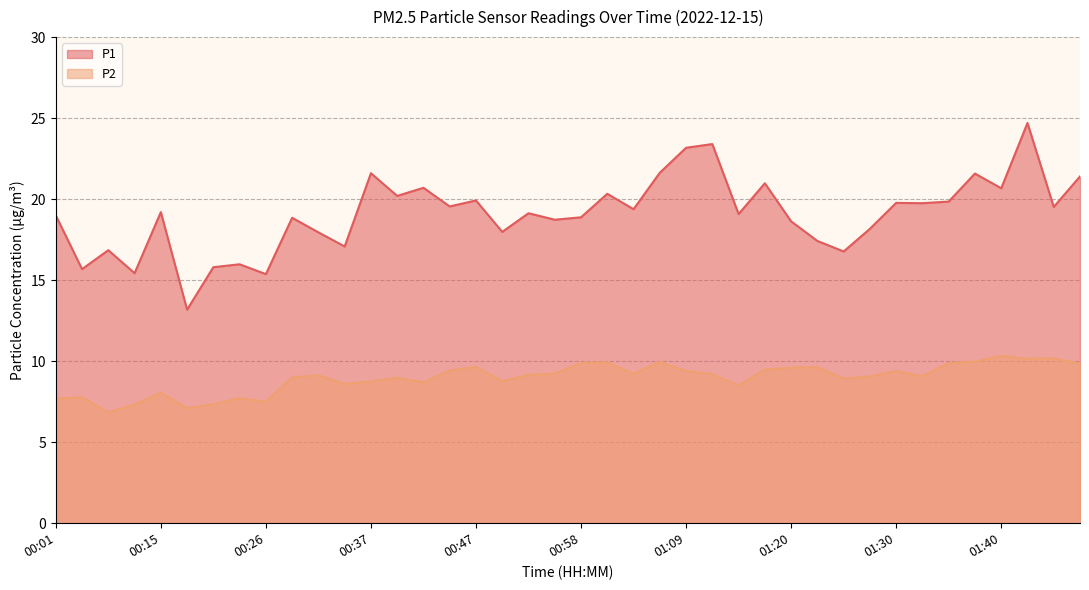

At 01:40, list the series in order from largest to smallest.

P1, P2